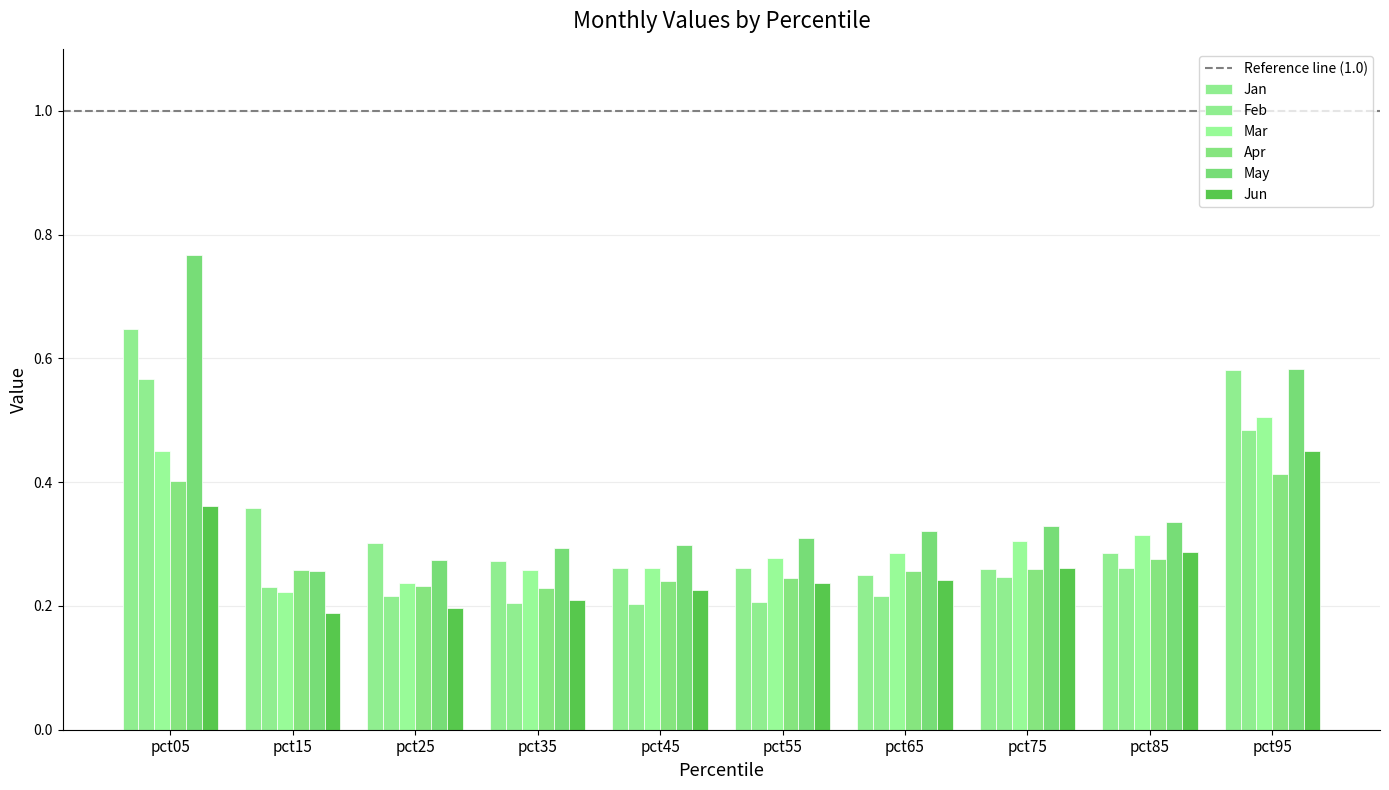

What is the difference between the maximum and second lowest values in the Feb series?

0.4